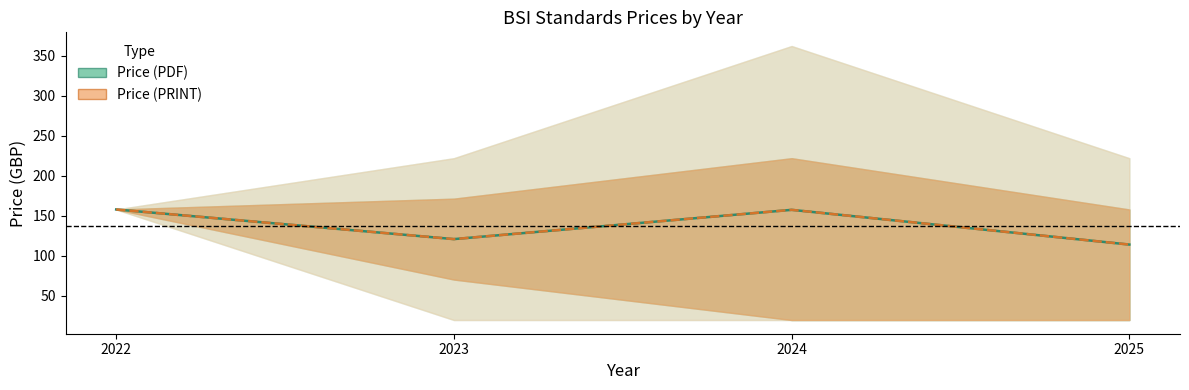

True or false: Price (PDF) and Price (PRINT) intersect in this chart.

False